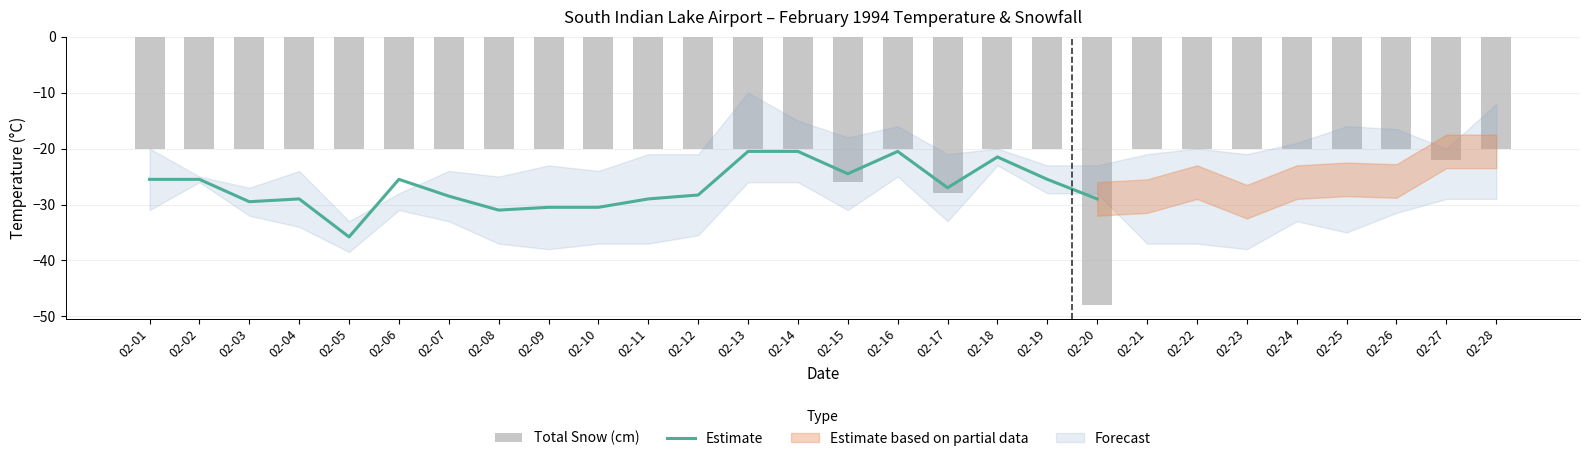

At which category is the sum across all series the highest?

02-13